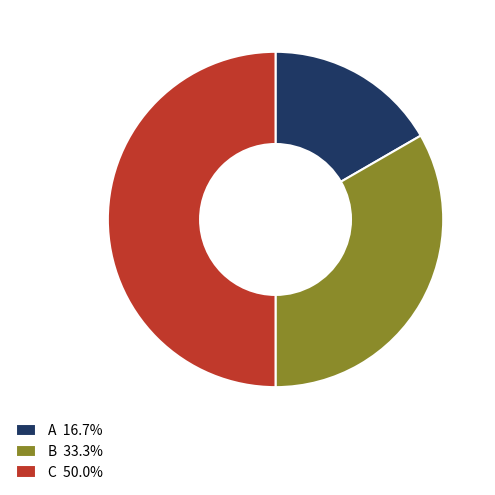

The B slice represents 33% of the pie. True or false?

True